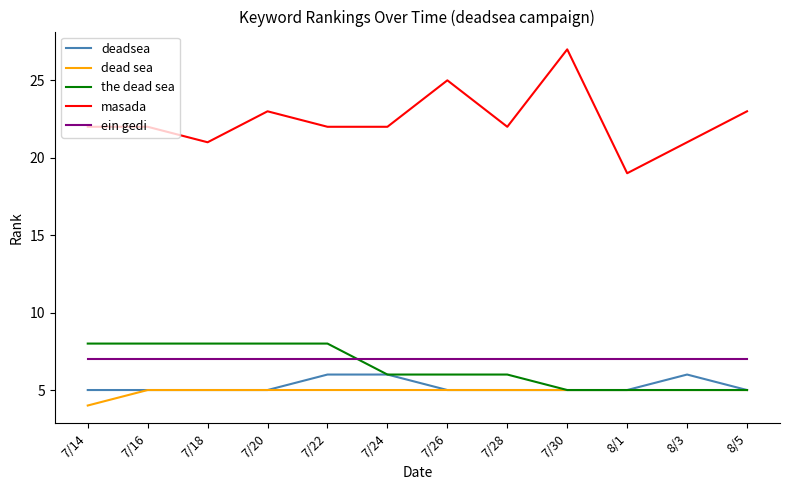

Is the value of masada at 7/24 greater than the value of dead sea at 7/16?

Yes